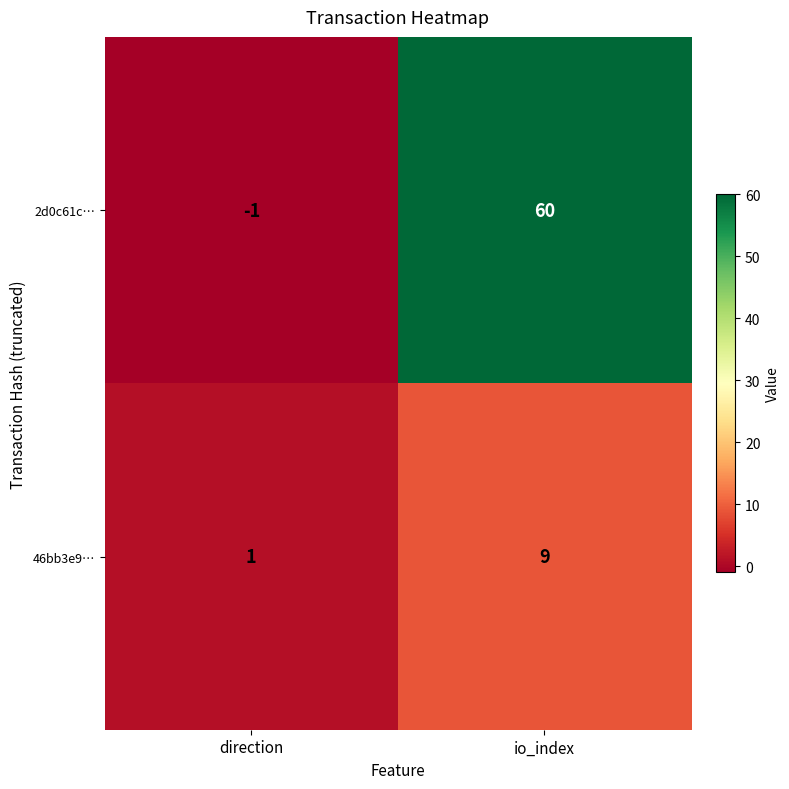

The 46bb3e9… series shows 2 at direction. True or false?

False